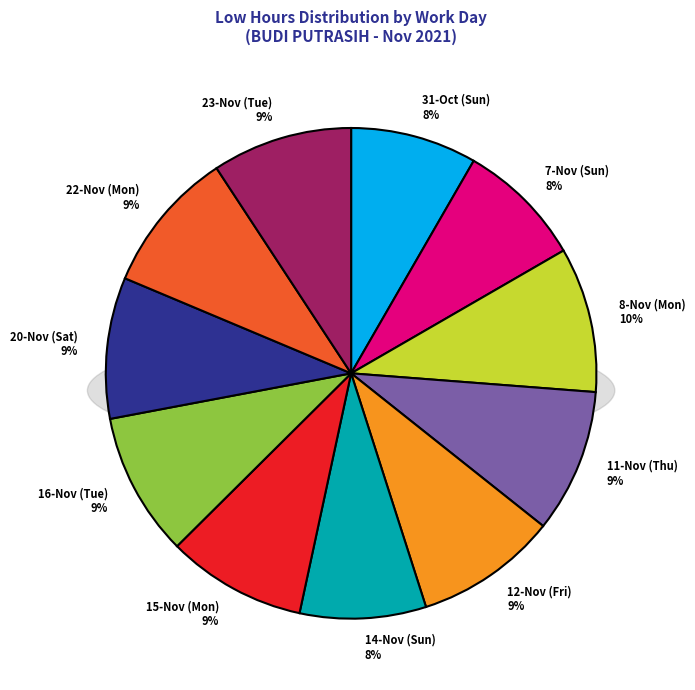

Does 23-Tue account for over 50% of the chart?

No